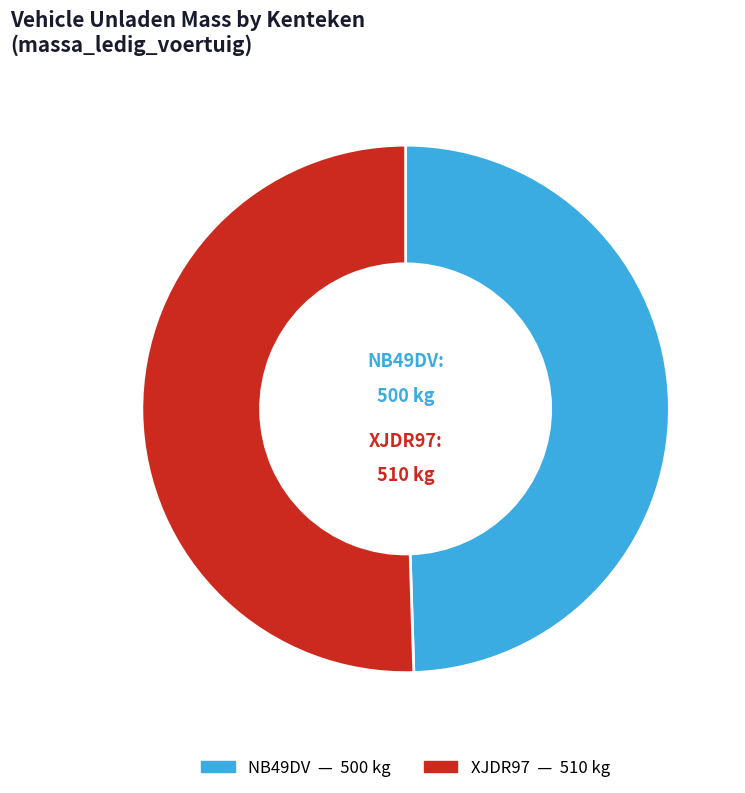

Which slice is the largest?

XJDR97